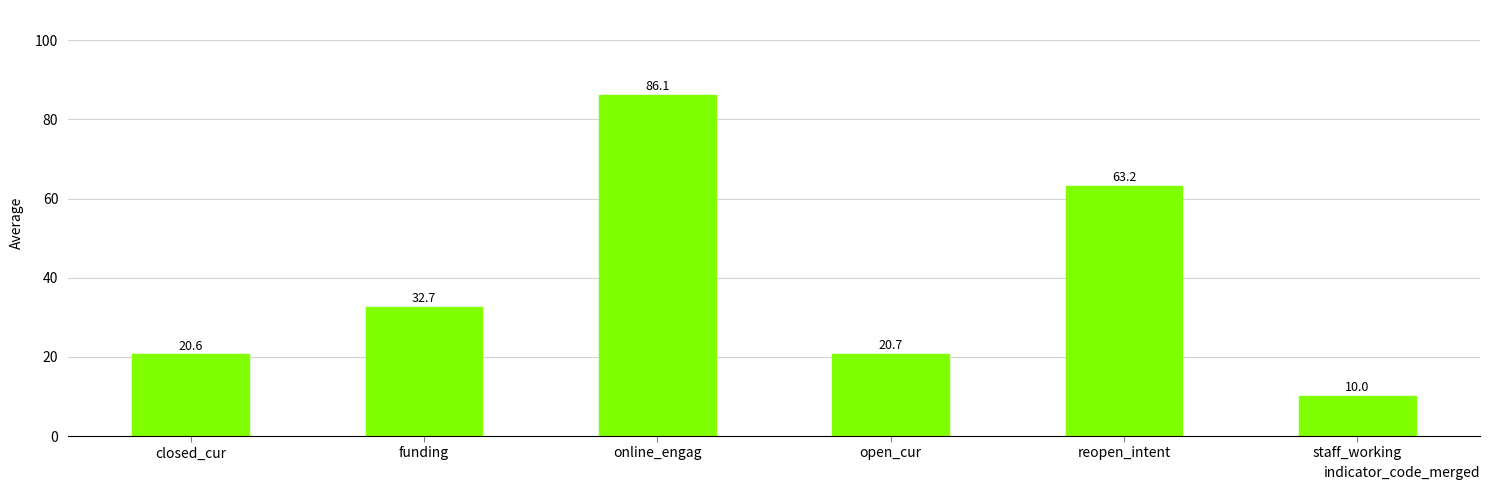

What is the difference between the values at reopen_intent and open_cur?

42.5